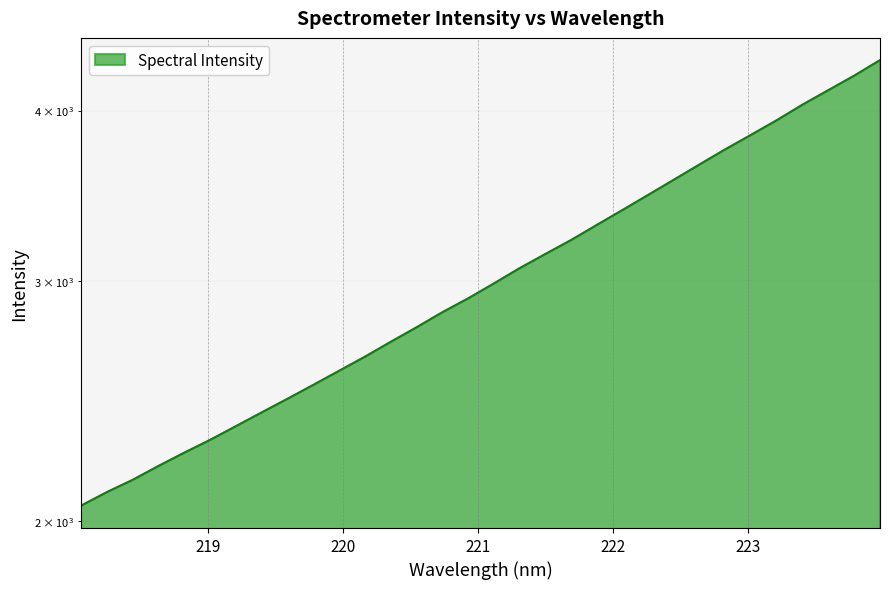

Approximately how many times larger is the value at 220.1623 compared to 221.3083?

0.9